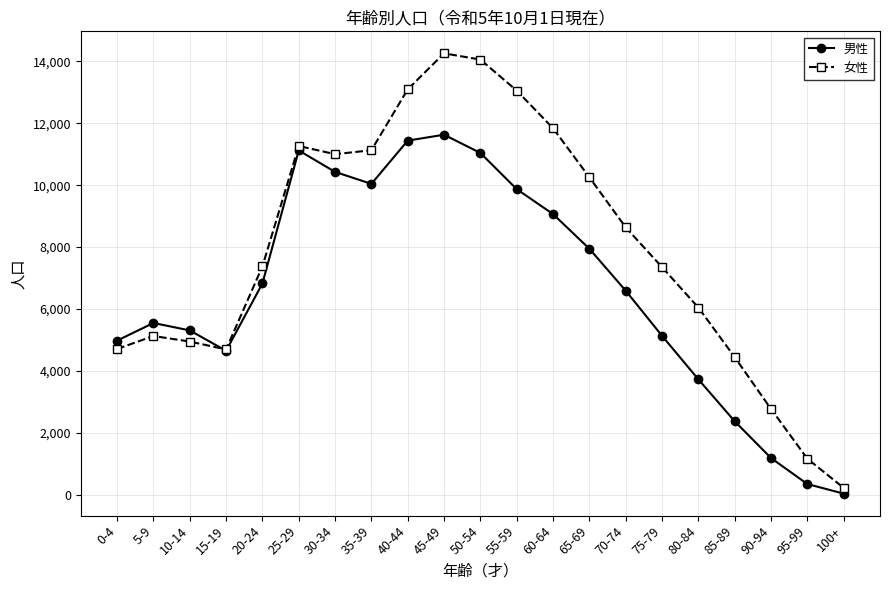

What position from the left is 80-84?

17